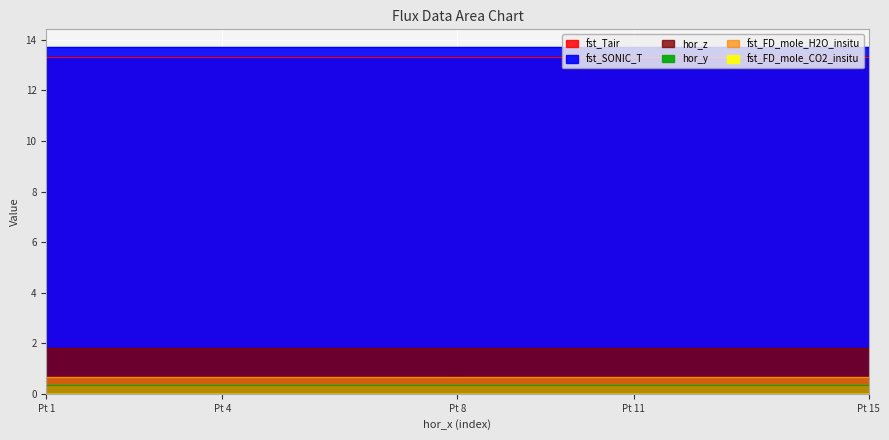

True or false: hor_z and fst_FD_mole_H2O_insitu intersect in this chart.

False